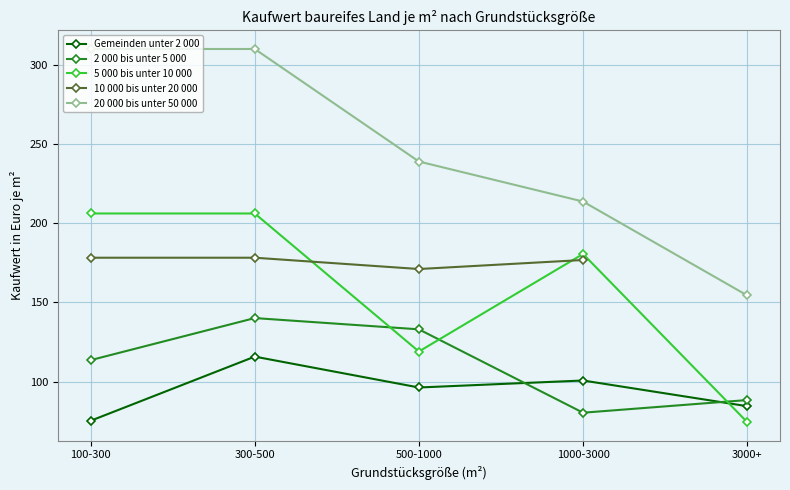

True or false: 20 000 bis unter 50 000 and 2 000 bis unter 5 000 intersect in this chart.

False